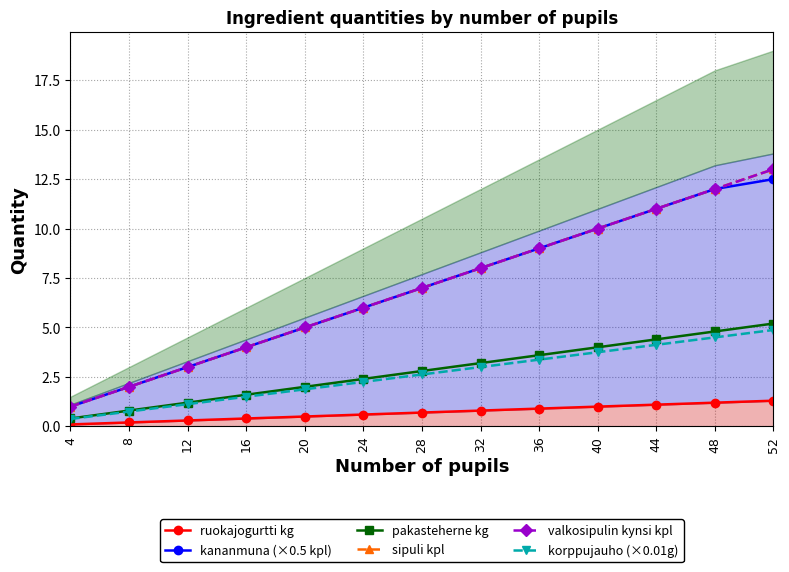

Rank the categories by ruokajogurtti kg value from lowest to highest.

4, 8, 12, 16, 20, 24, 28, 32, 36, 40, 44, 48, 52